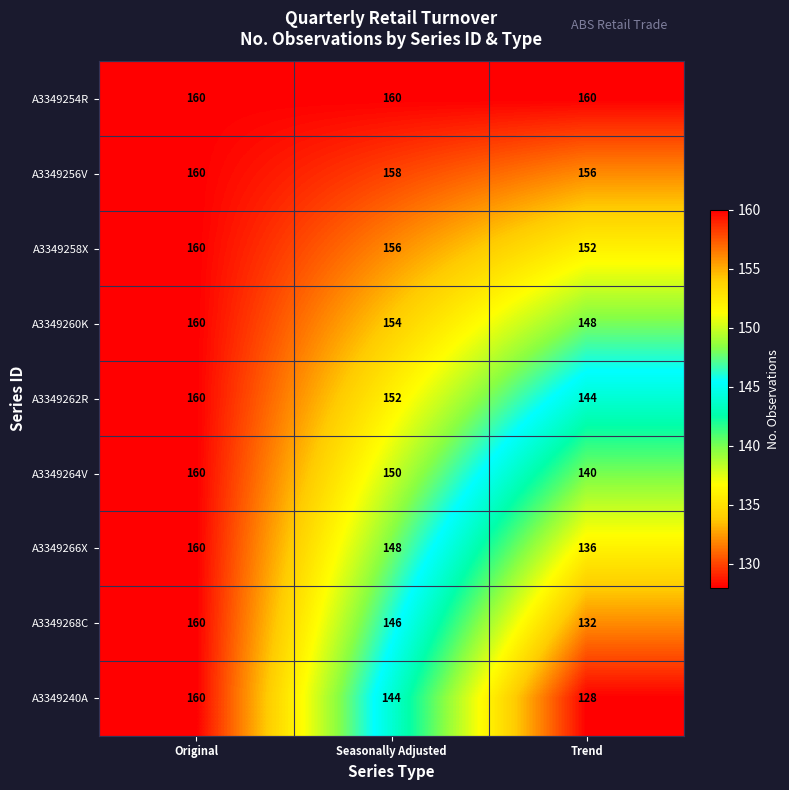

Between Original and Seasonally Adjusted, which series saw the biggest shift?

A3349240A